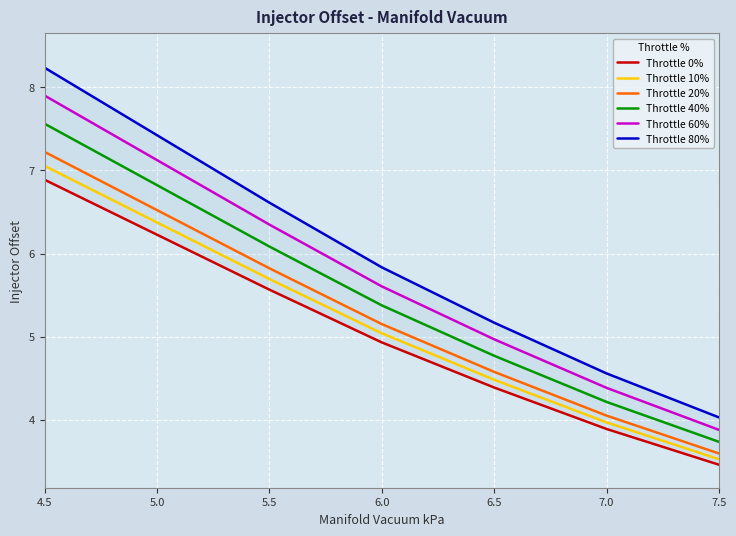

True or false: Throttle 40% and Throttle 60% intersect in this chart.

False